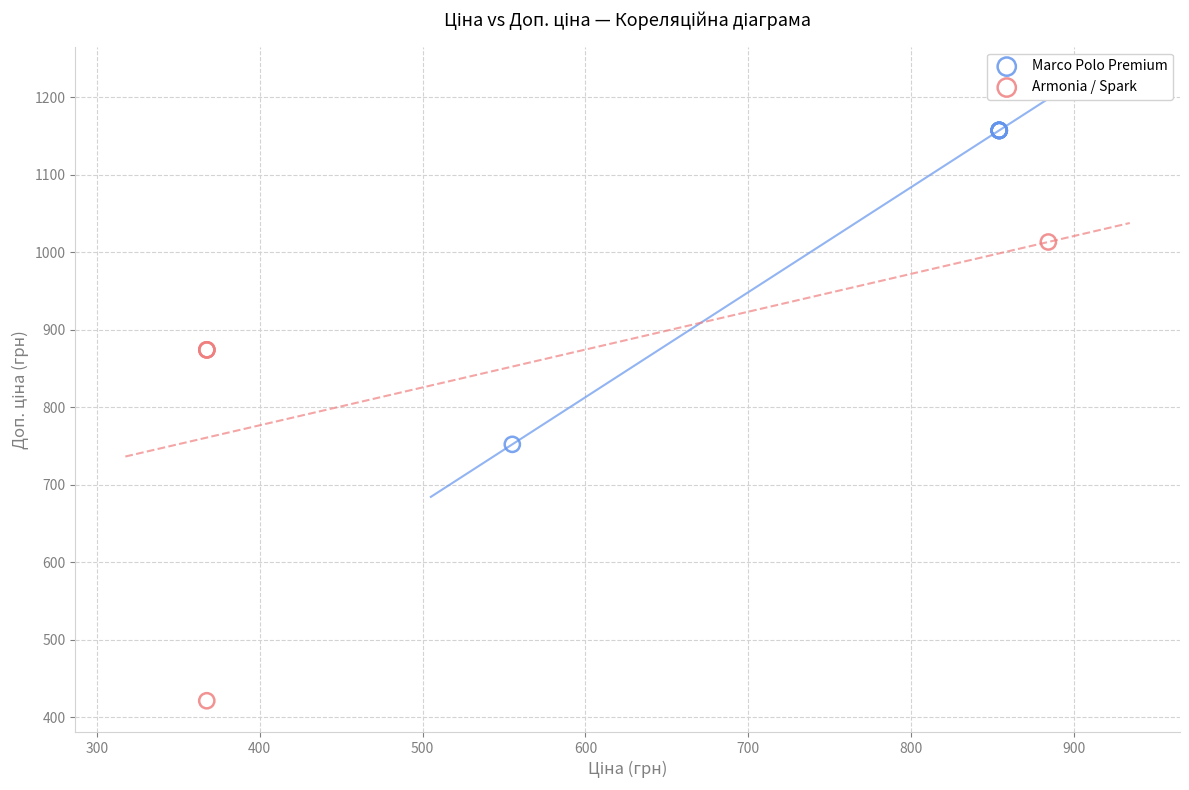

Which series reaches the minimum Y coordinate?

Armonia / Spark